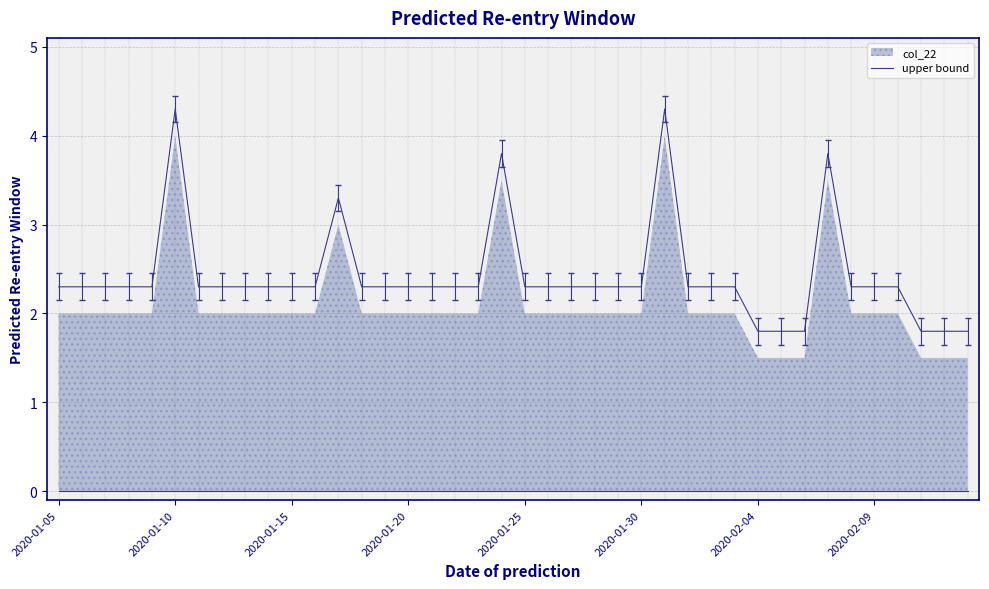

The chart shows a value of 2.3 at 22. True or false?

True